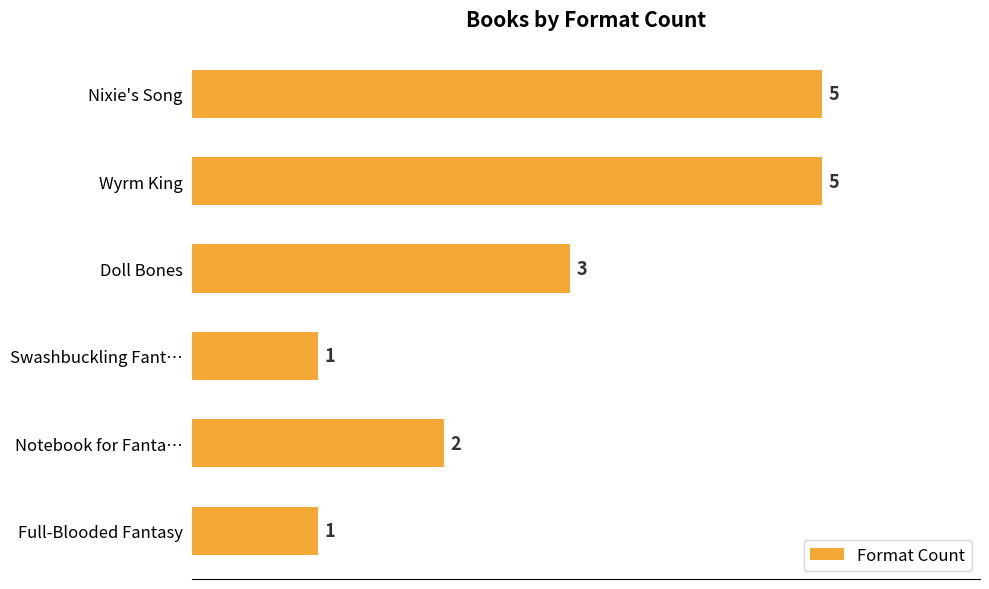

Reading bottom to top, transcribe all the data shown in this chart.

1	2	1	3	5	5